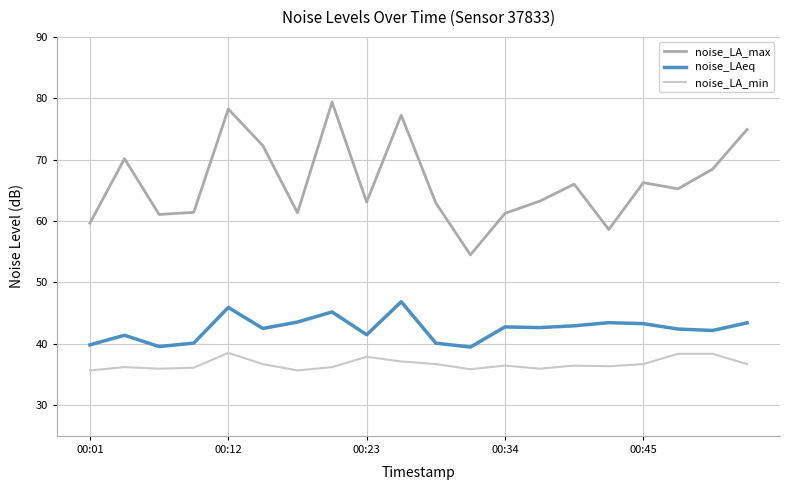

List the series in order of their peak value, highest first.

noise_LA_max, noise_LAeq, noise_LA_min